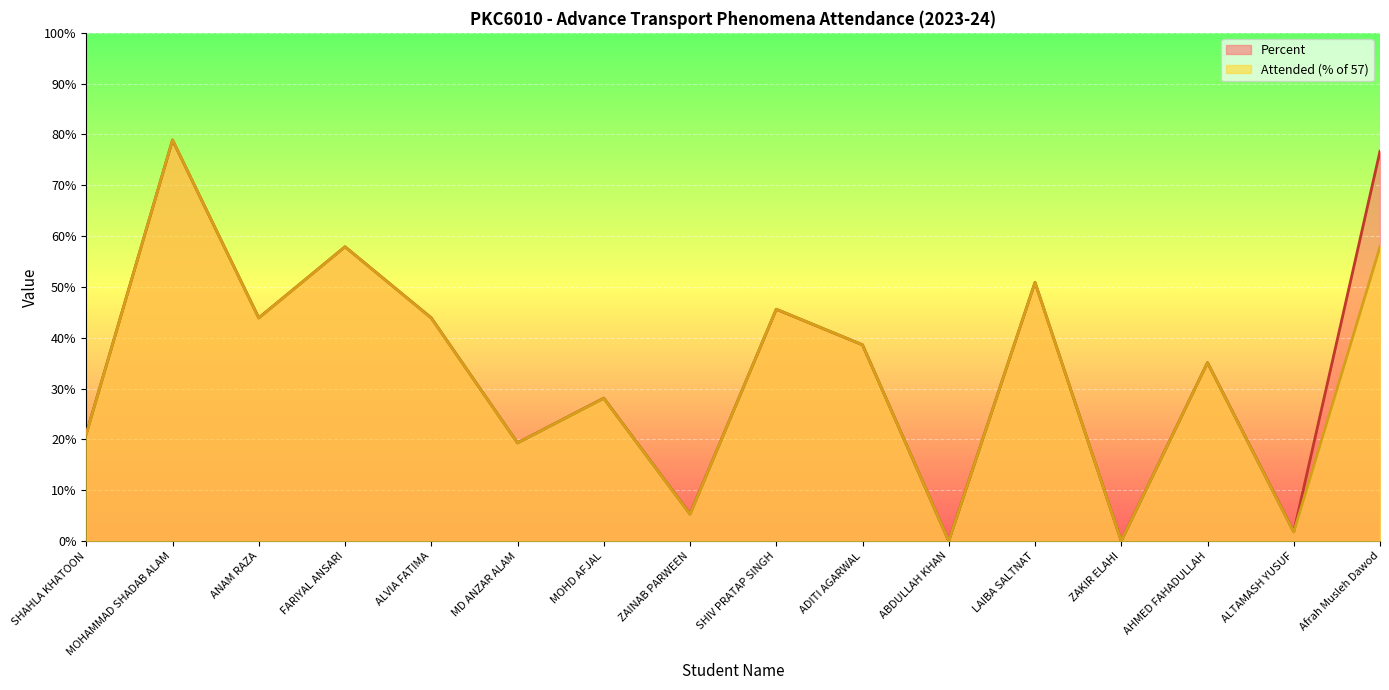

Which label corresponds to the largest value in the chart?

MOHAMMAD SHADAB ALAM